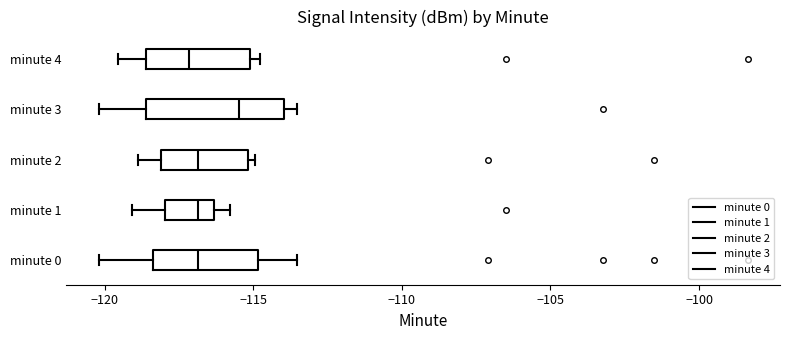

Where does the right whisker of the box for minute 0 end on the x-axis? The values are not printed on the chart, so give them approximately, as read against the axis.

-113.5